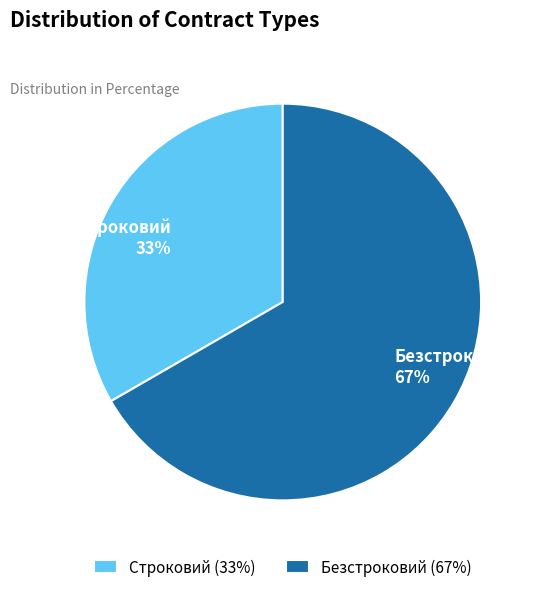

To the nearest percent, what is the combined percentage of Строковий and Безстроковий?

100%